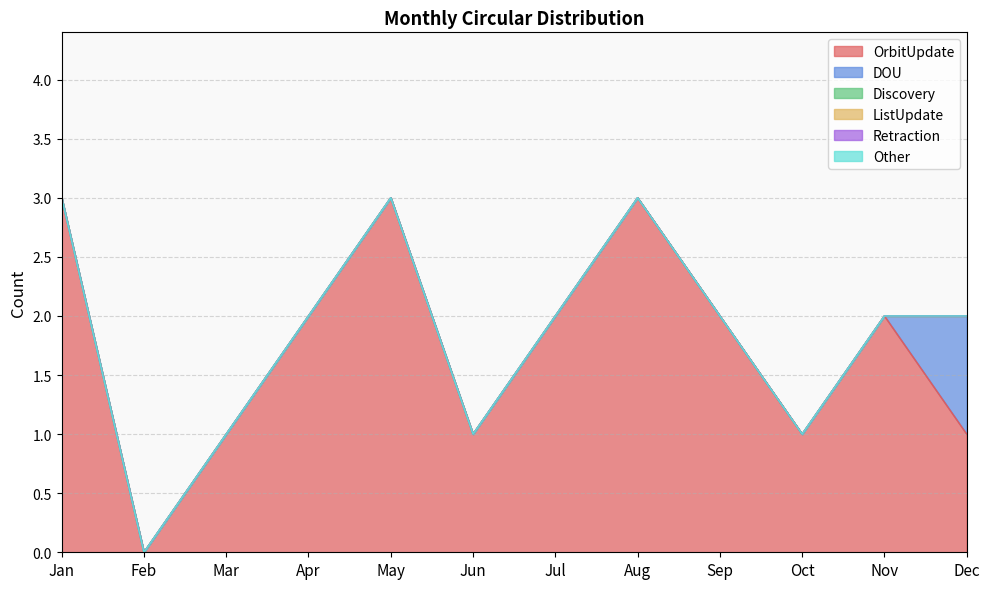

Is the value of DOU at Jun greater than the value of ListUpdate at Jun?

No